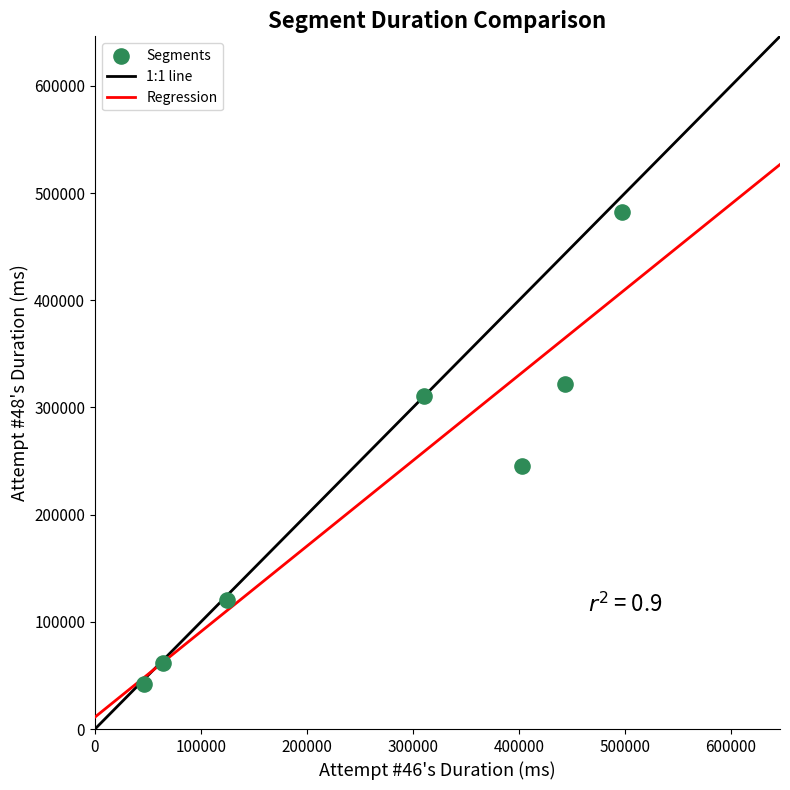

What Y value in the scatter plot is closest to 261809?

245083